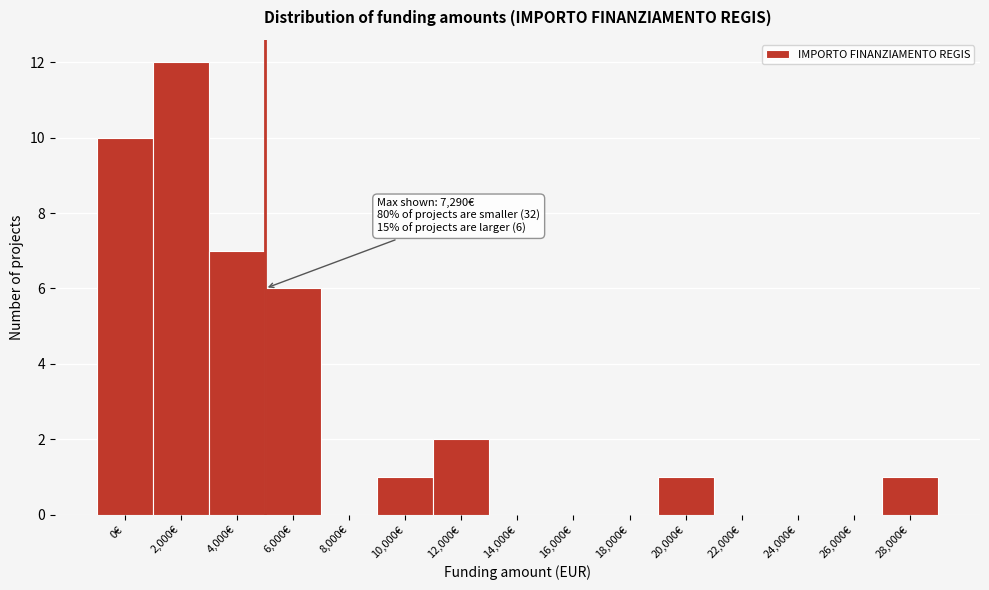

Reading right to left, what are all the values shown in this chart?

28,000€=1	26,000€=0	24,000€=0	22,000€=0	20,000€=1	18,000€=0	16,000€=0	14,000€=0	12,000€=2	10,000€=1	8,000€=0	6,000€=6	4,000€=7	2,000€=12	0€=10